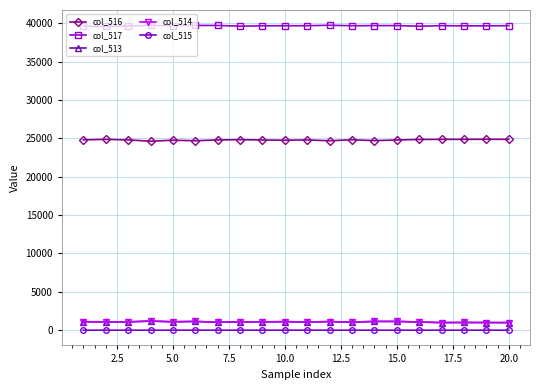

True or false: col_517 and col_516 intersect in this chart.

False